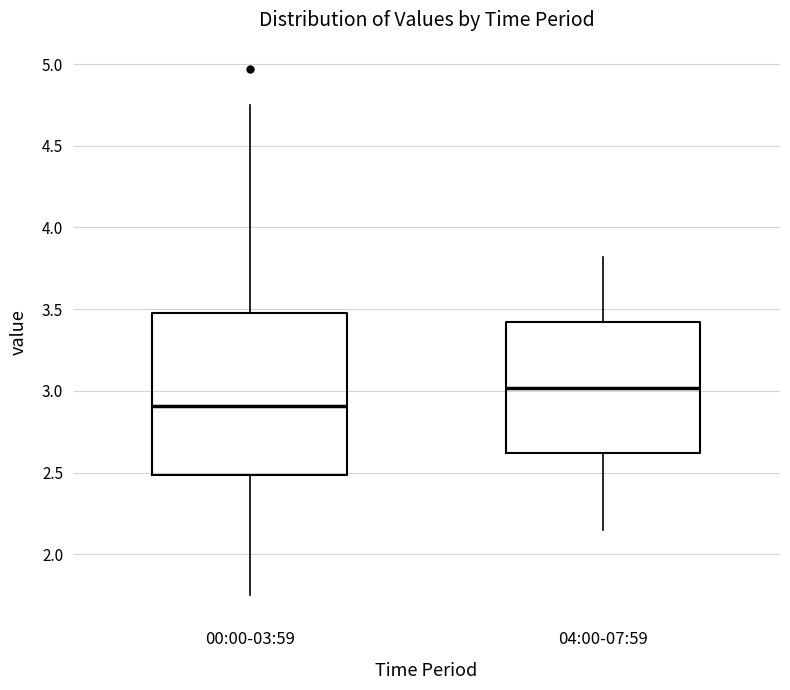

Reading left to right, read every box against the y-axis: the position of its median line, the range the box covers, and the ends of its whiskers. The values are not printed on the chart, so give them approximately, as read against the axis.

00:00-03:59: median 2.90, box 2.50 to 3.50, whiskers 1.75 to 4.75
04:00-07:59: median 3.00, box 2.60 to 3.40, whiskers 2.15 to 3.80